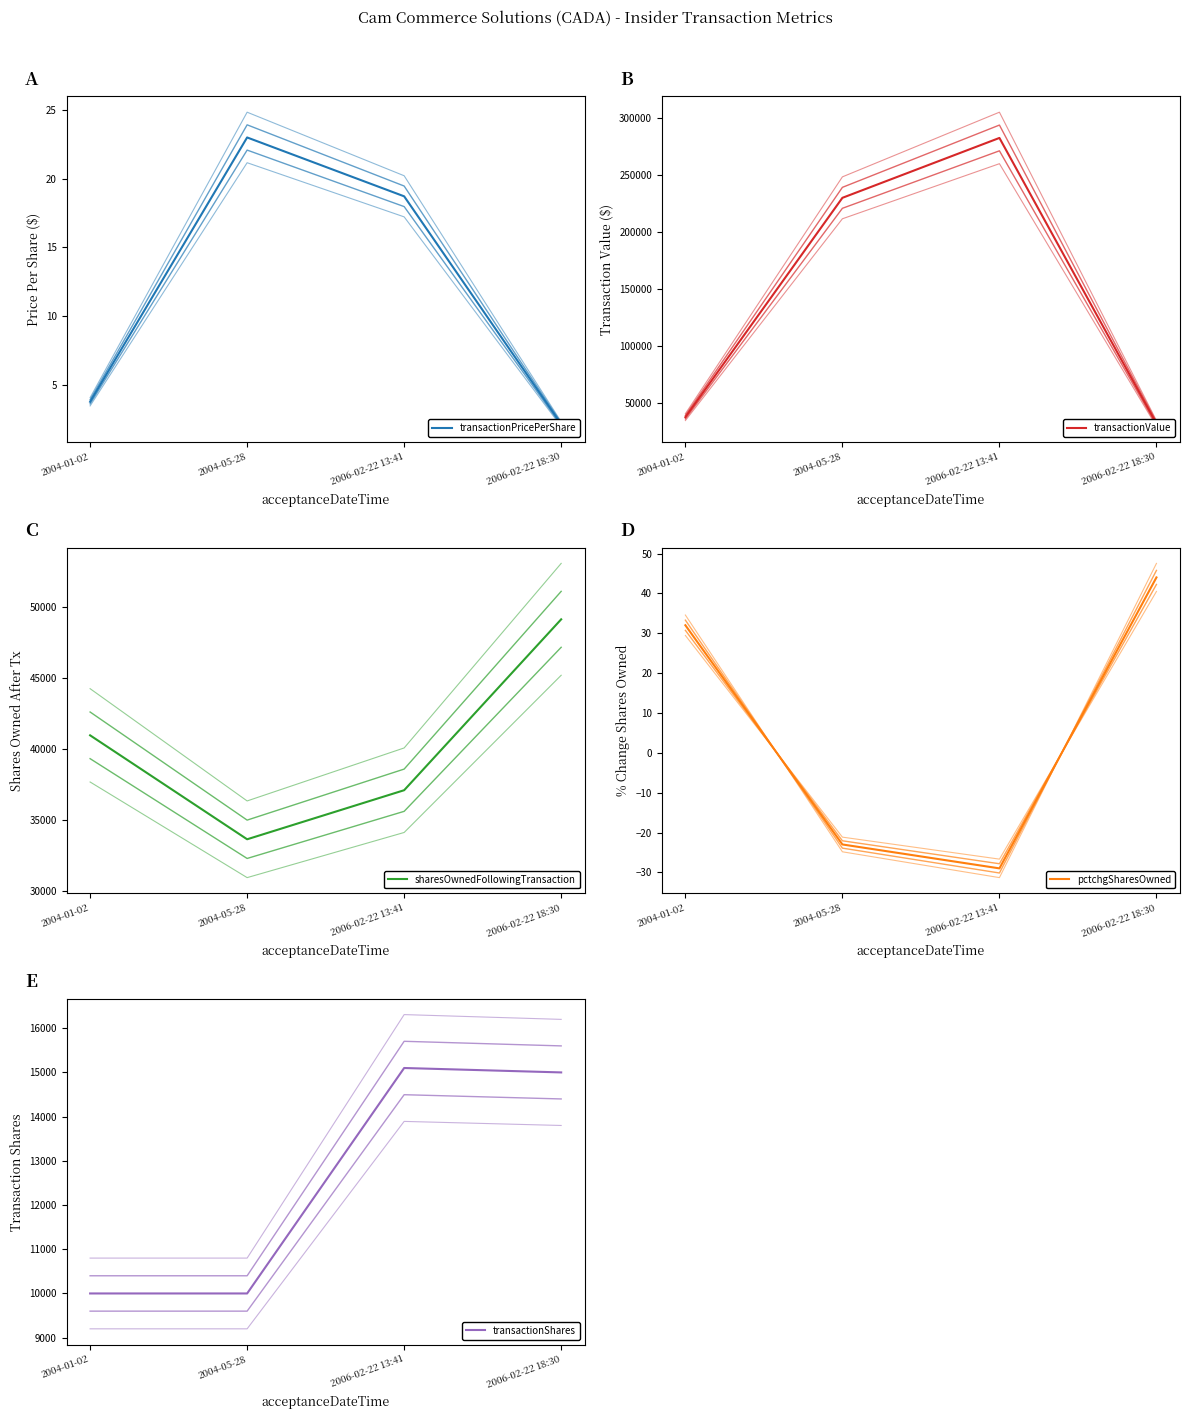

In transactionPricePerShare, how many points are higher than both neighbors (excluding endpoints)?

1